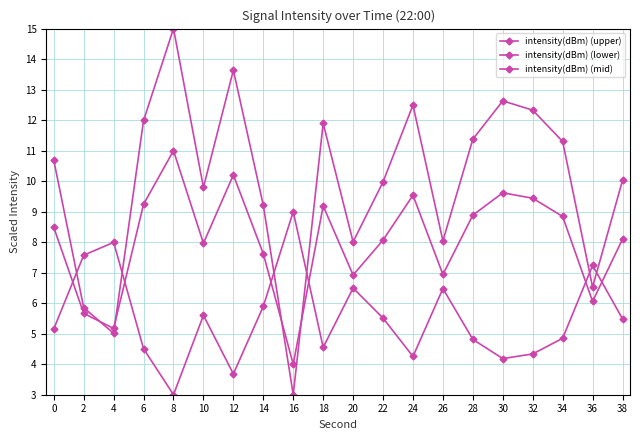

What is the spread (max minus min) of values at 36?

1.2